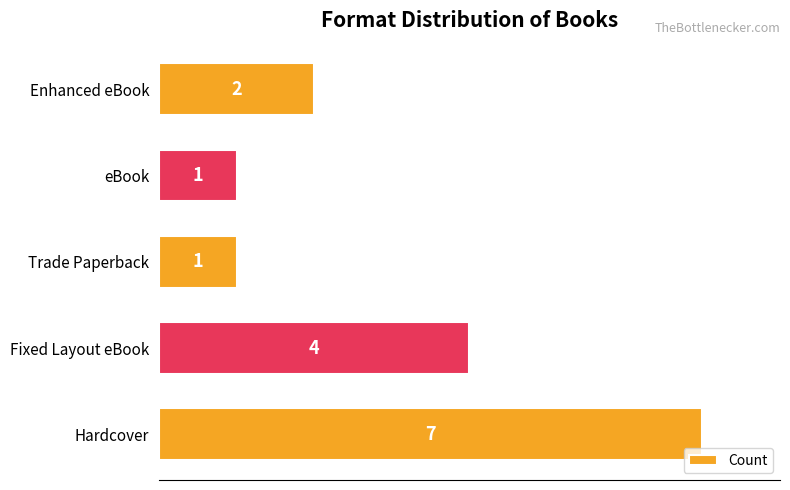

Reading bottom to top, what are all the values shown in this chart?

Hardcover=7	Fixed Layout eBook=4	Trade Paperback=1	eBook=1	Enhanced eBook=2